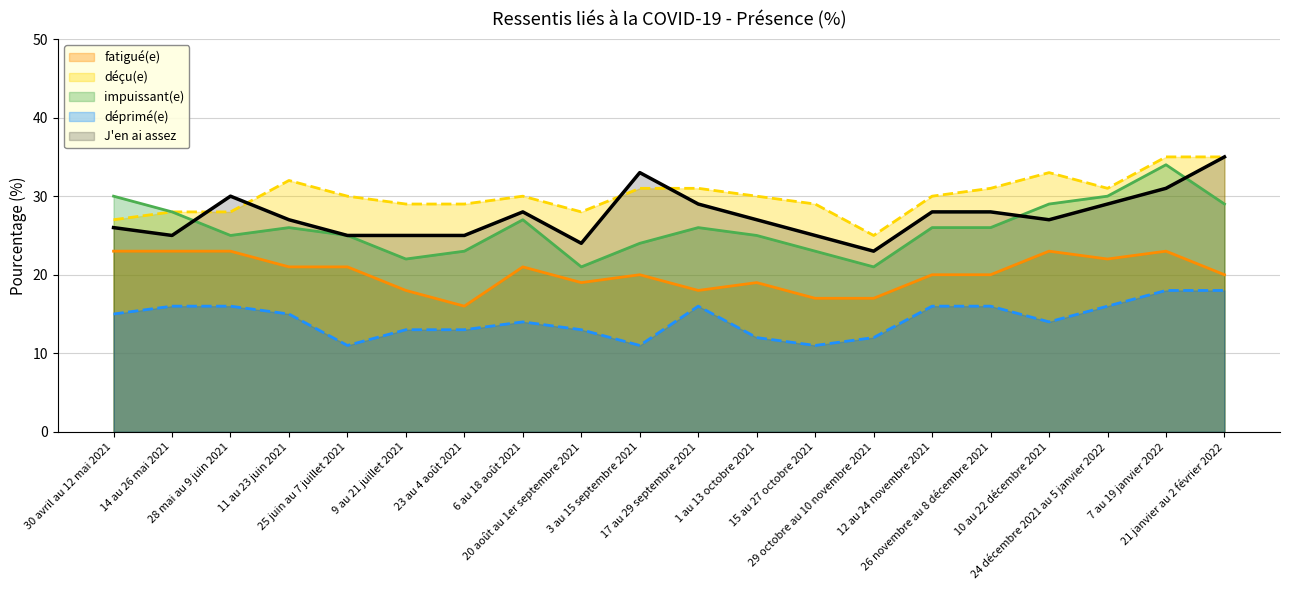

Does the chart display data point markers on the line(s)?

No